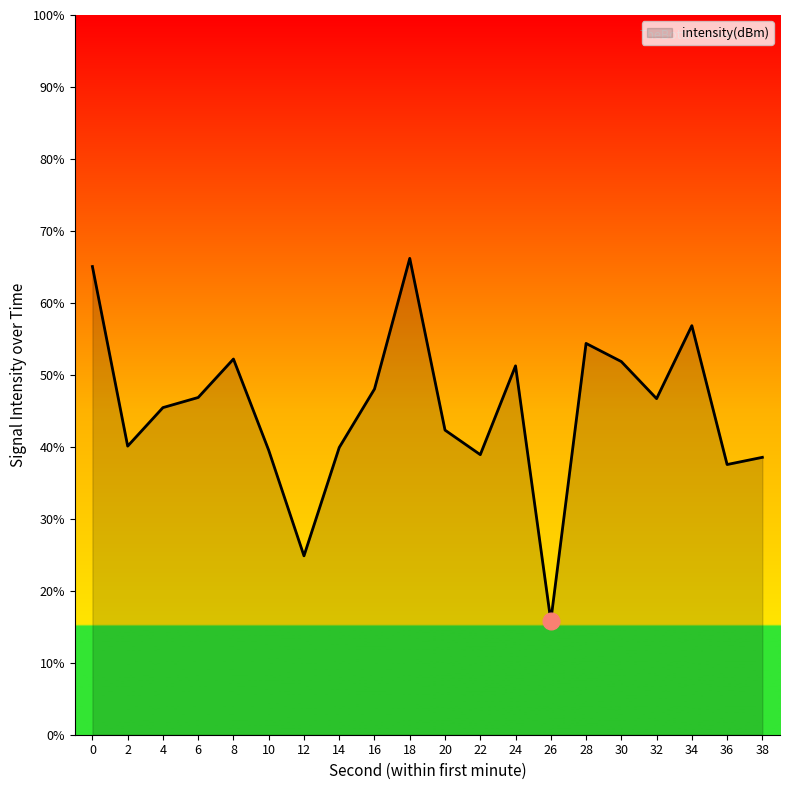

What is the difference between the maximum and minimum values?

50.4